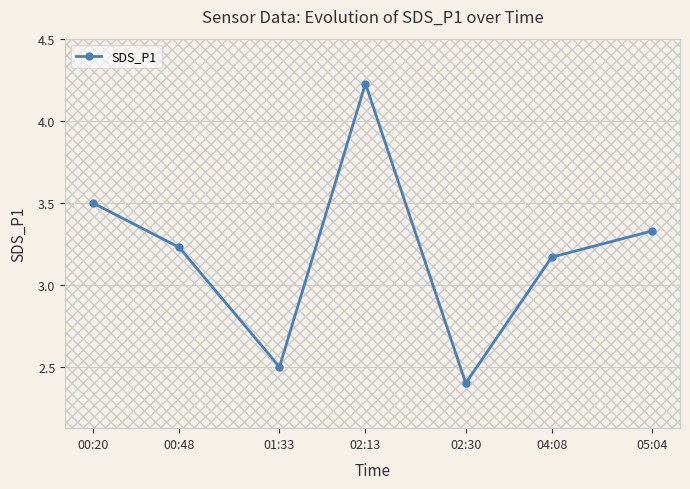

How many points are higher than both their immediate neighbors (excluding endpoints)?

1